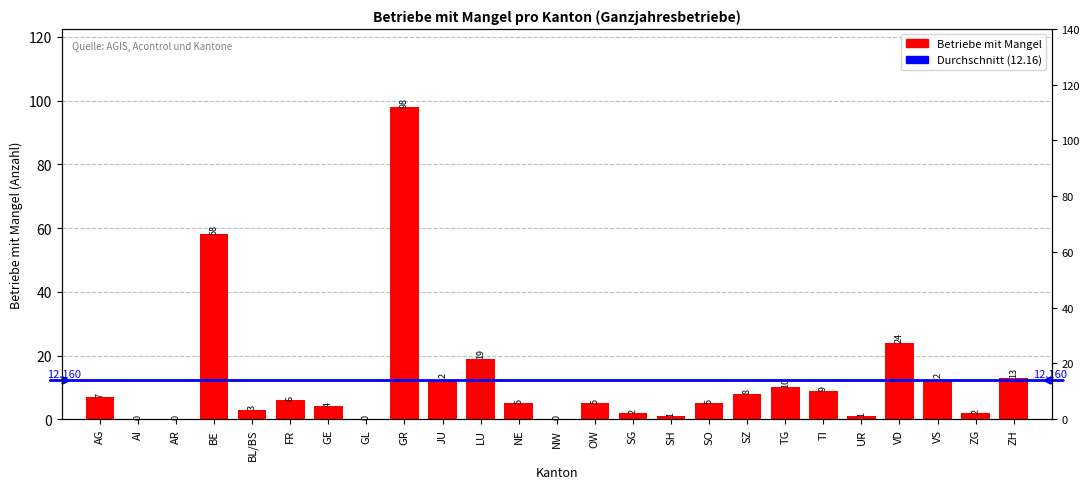

At which label is the value closest to 49?

BE